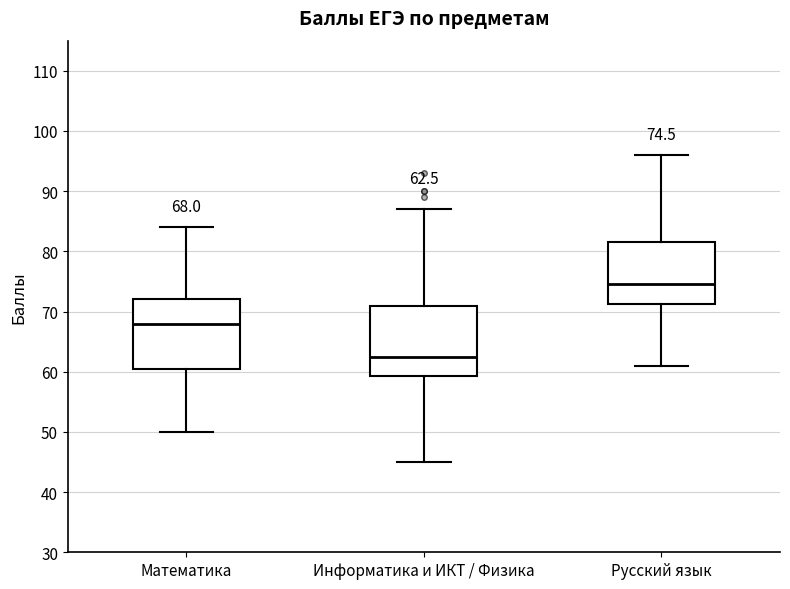

Which box has the lowest median line?

Информатика и ИКТ / Физика